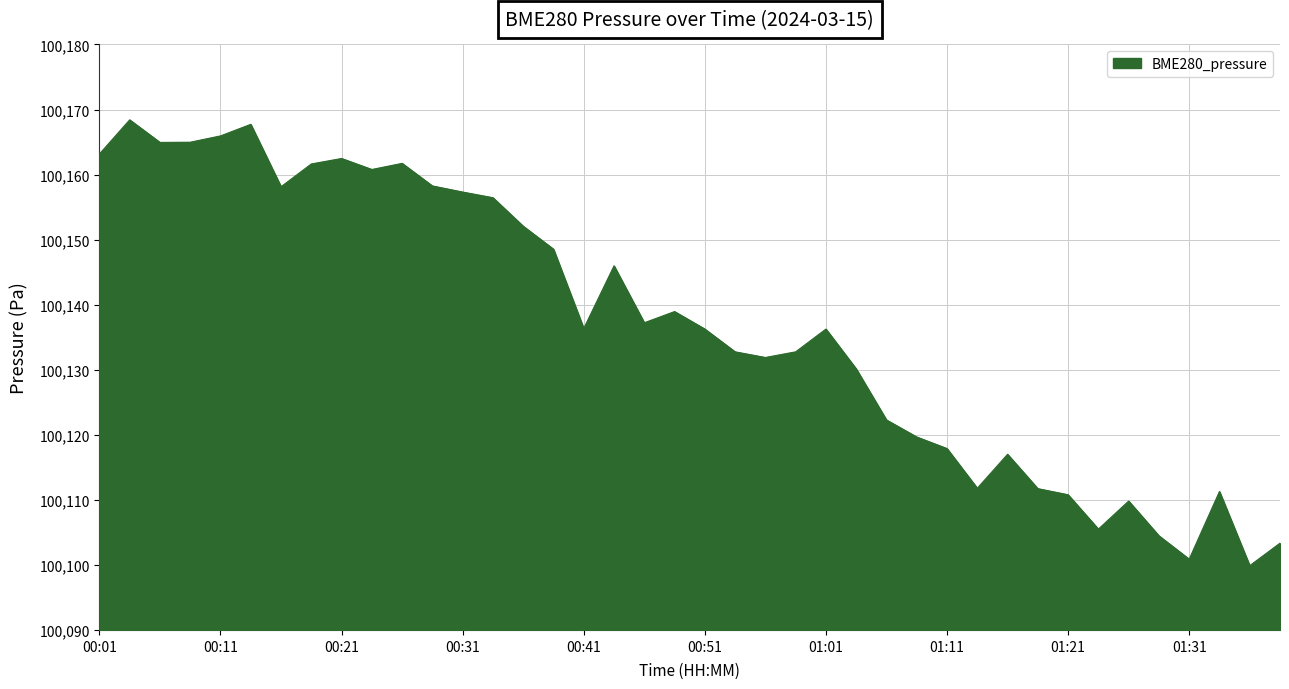

What is the minimum value shown in the chart?

100099.9